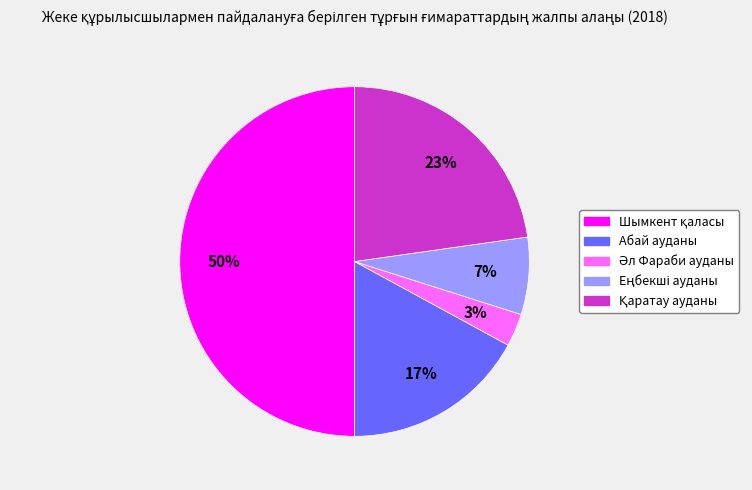

Is it true that Абай ауданы is 30% of the pie?

False